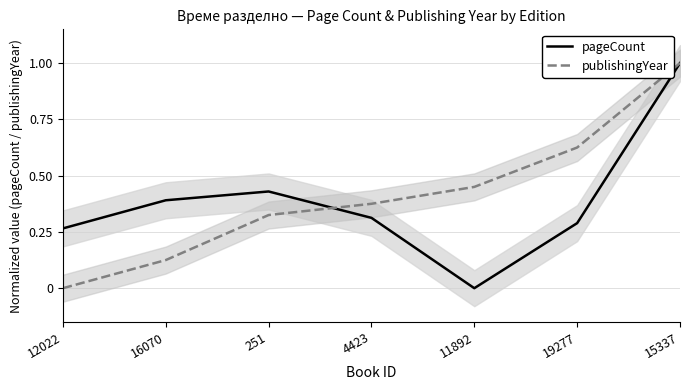

True or false: pageCount has a value of 0.3 at 12022.

True